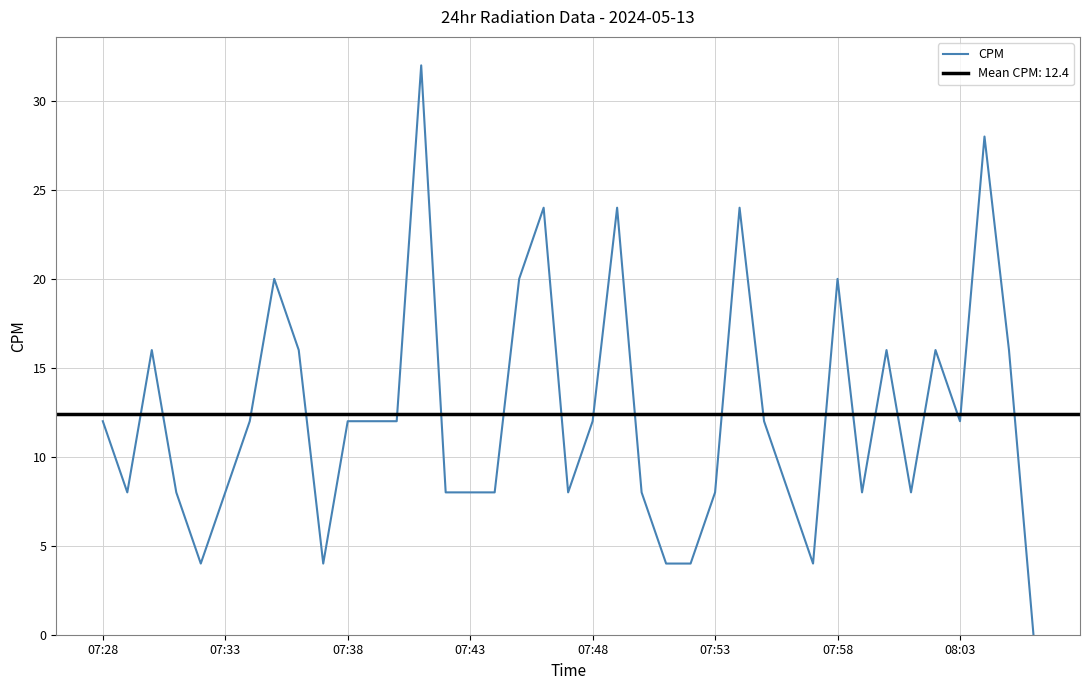

What is the difference between the second highest and second lowest values?

24